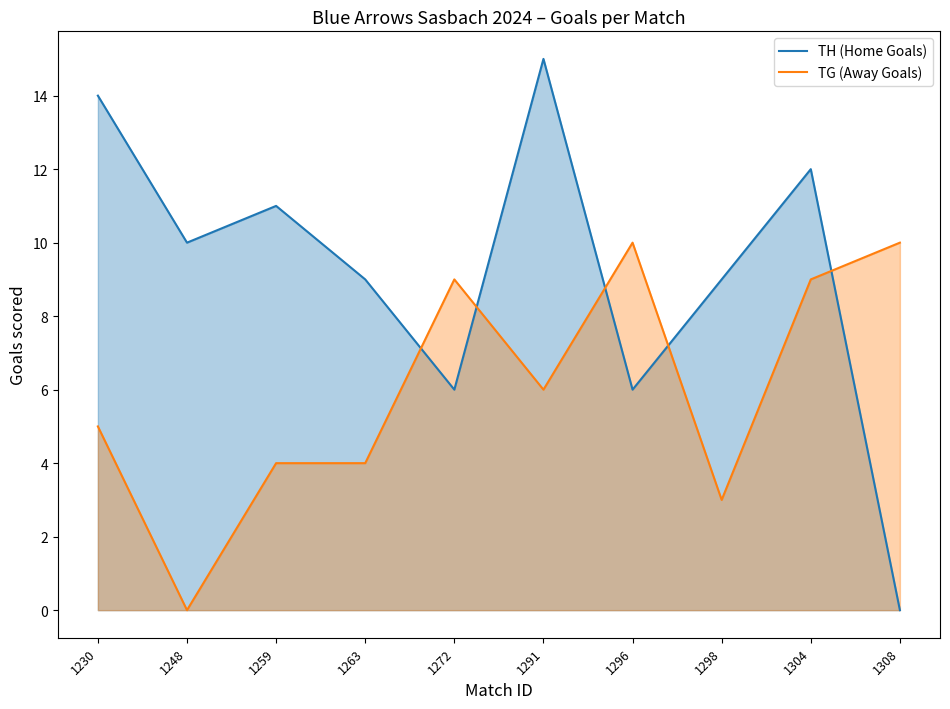

How many values in TH (Home Goals) are above zero?

9